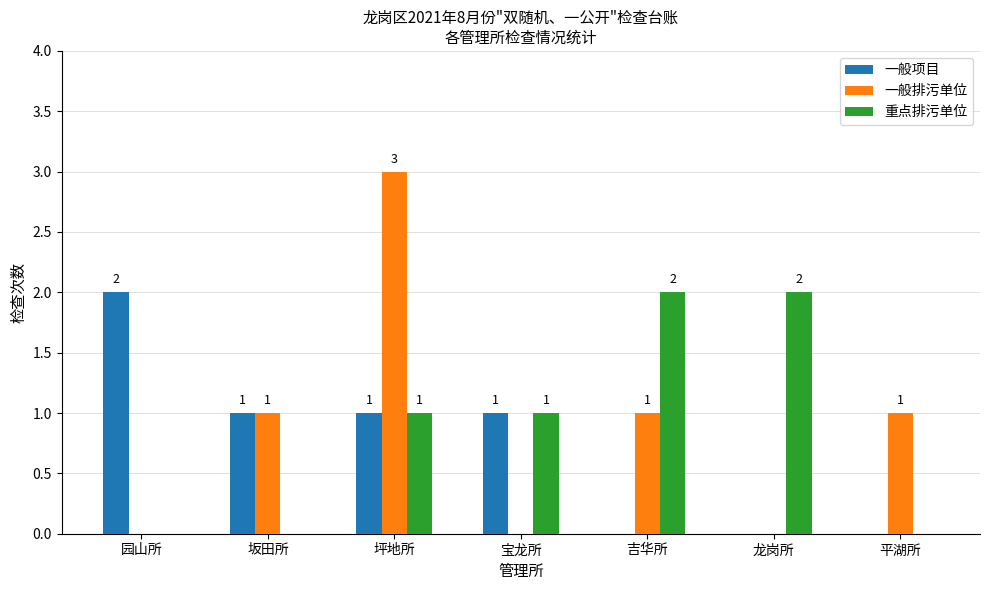

Which series changed the most between 坂田所 and 坪地所?

一般排污单位